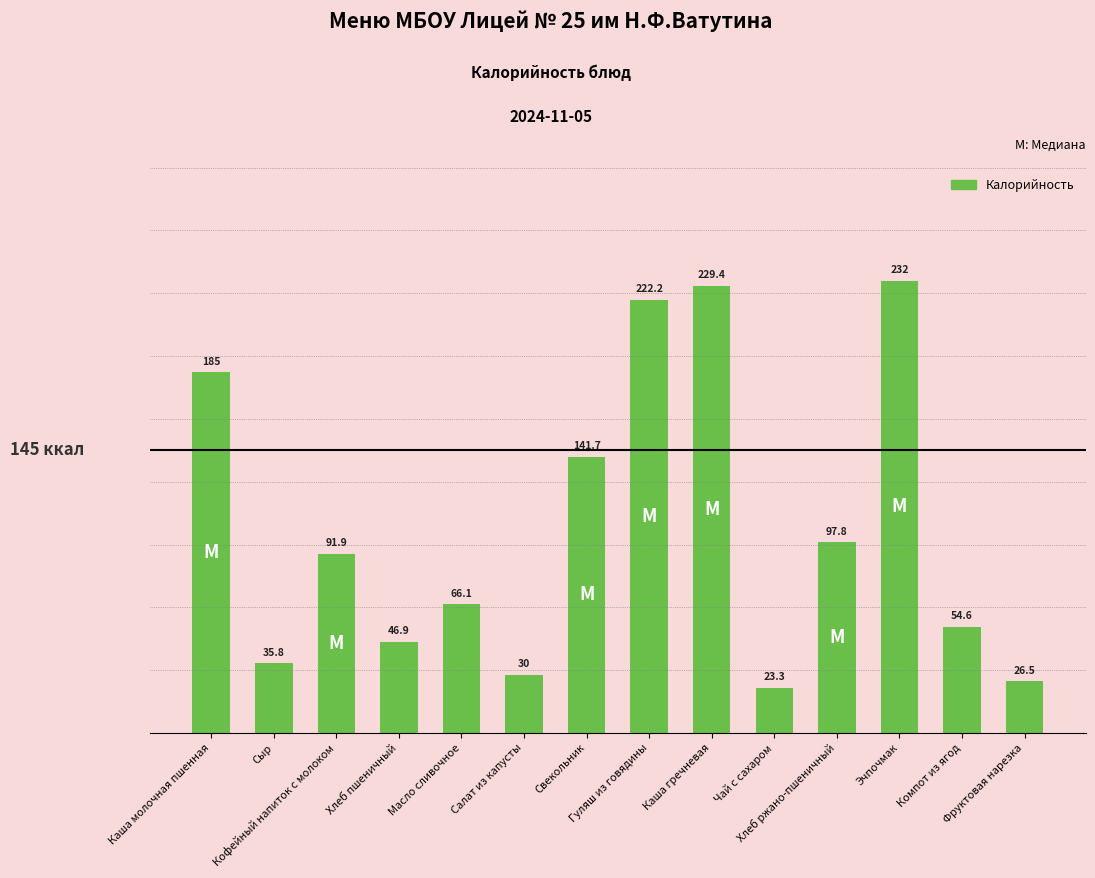

What position from the right is Салат из капусты?

9